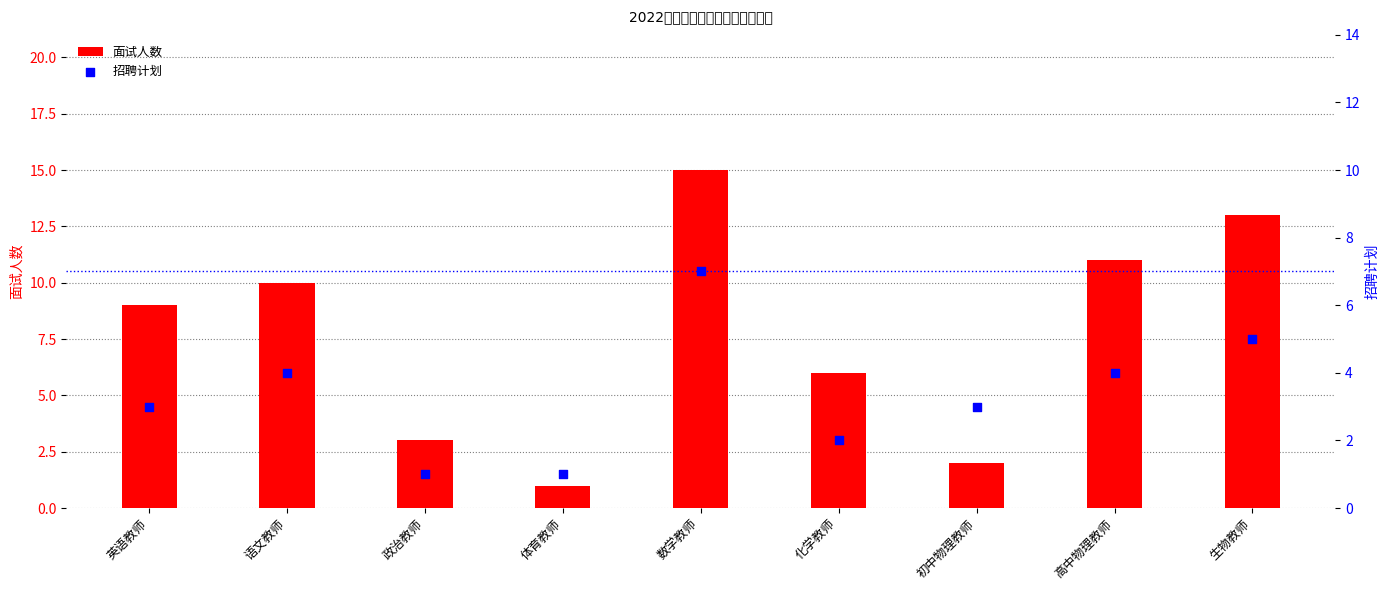

Which series has the largest total across all categories?

面试人数